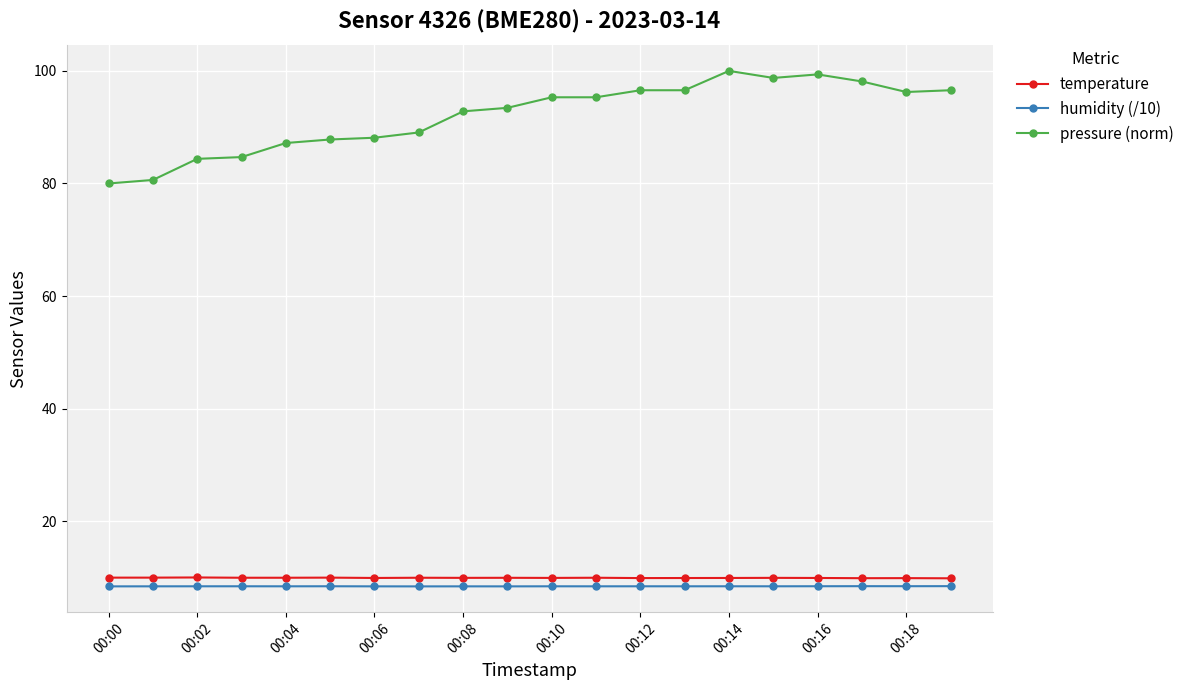

True or false: temperature has more than 0 interior local peaks.

True